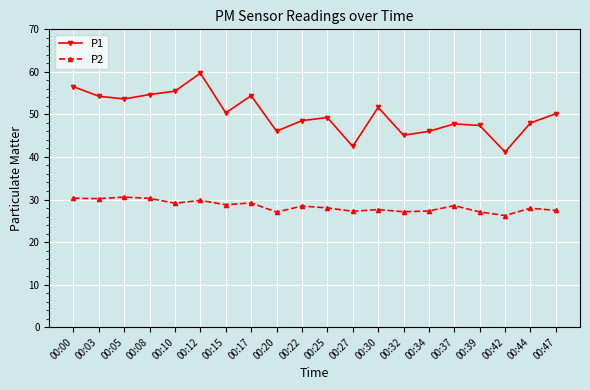

The P2 series shows 30.3 at 00:00. True or false?

True